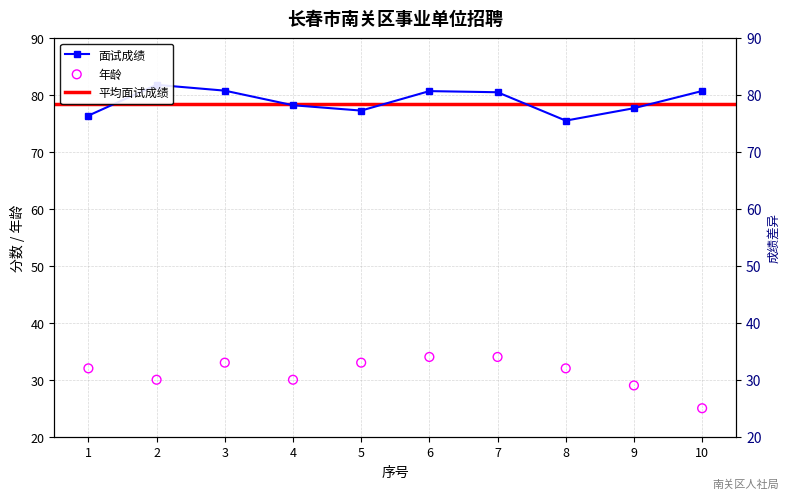

Which series reaches the maximum Y coordinate?

面试成绩